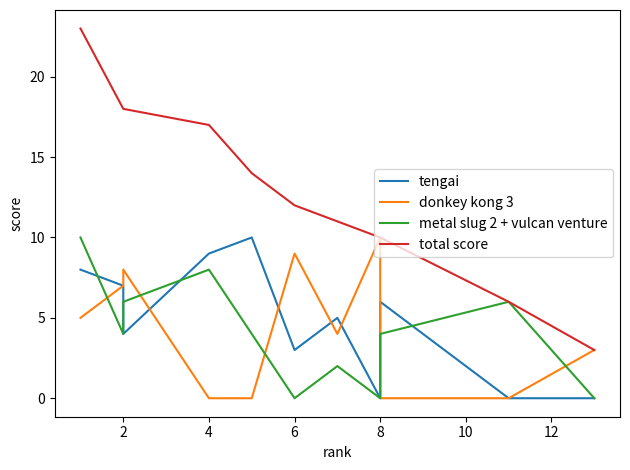

True or false: metal slug 2 + vulcan venture and tengai cross at least once.

True